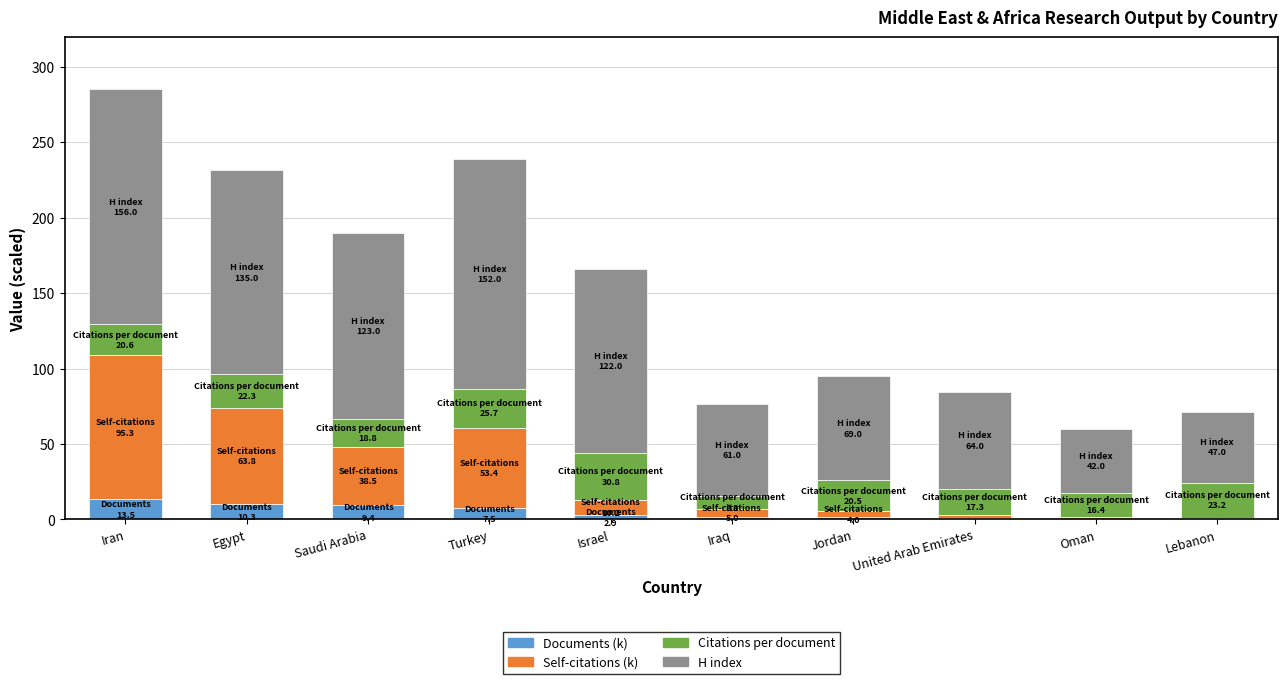

At which category is the sum across all series the highest?

Iran